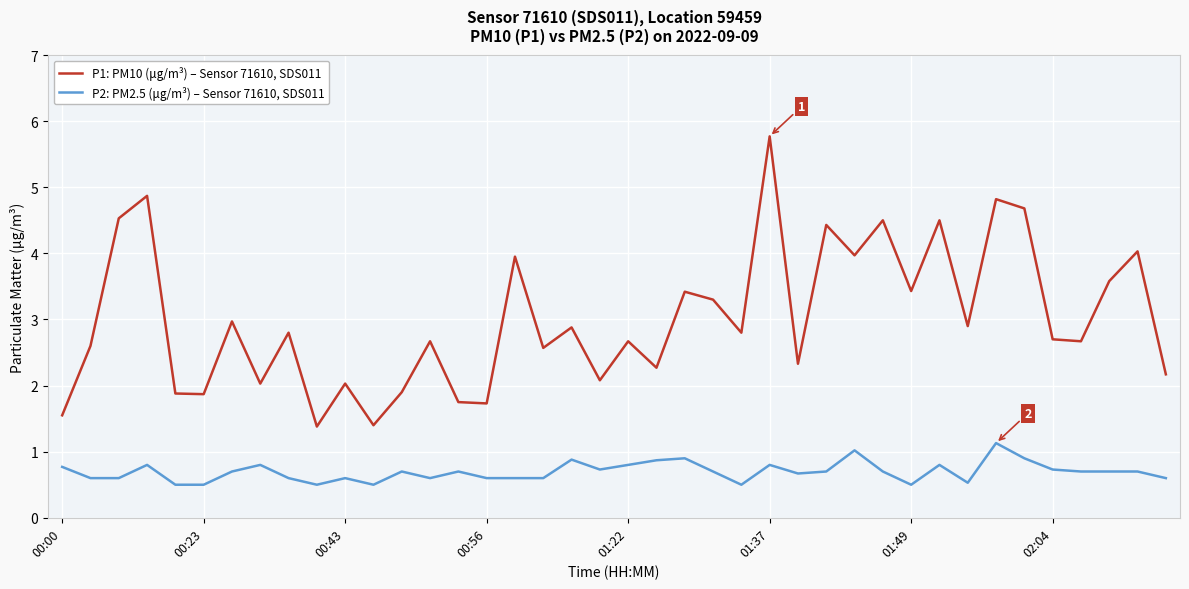

What is the difference between the maximum and minimum values in the P2: PM2.5 (μg/m³) – Sensor 71610, SDS011 series?

0.6